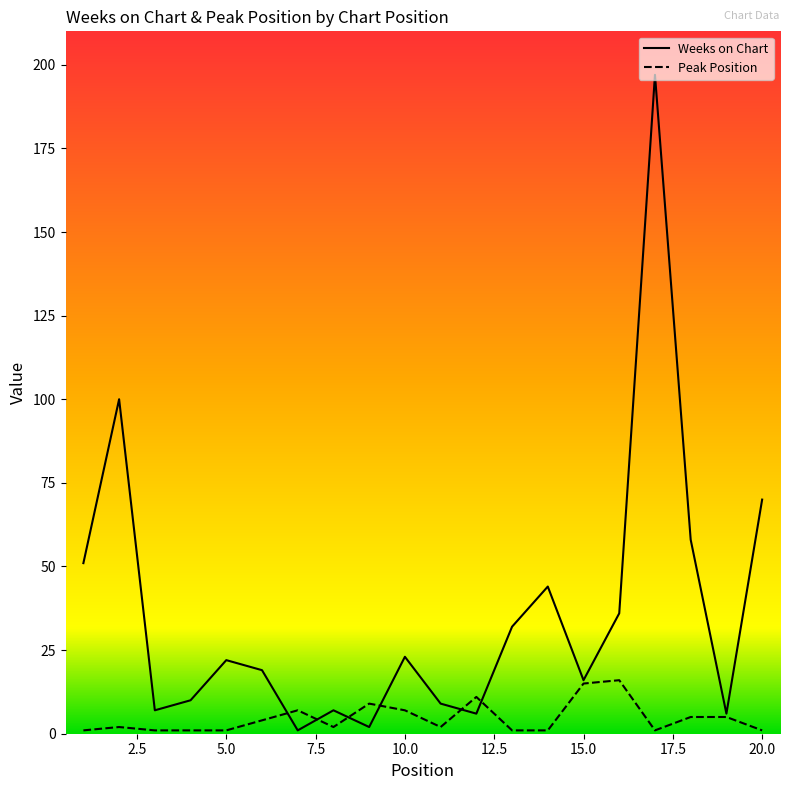

What value does the Peak Position series have at 9, to the nearest 5?

10